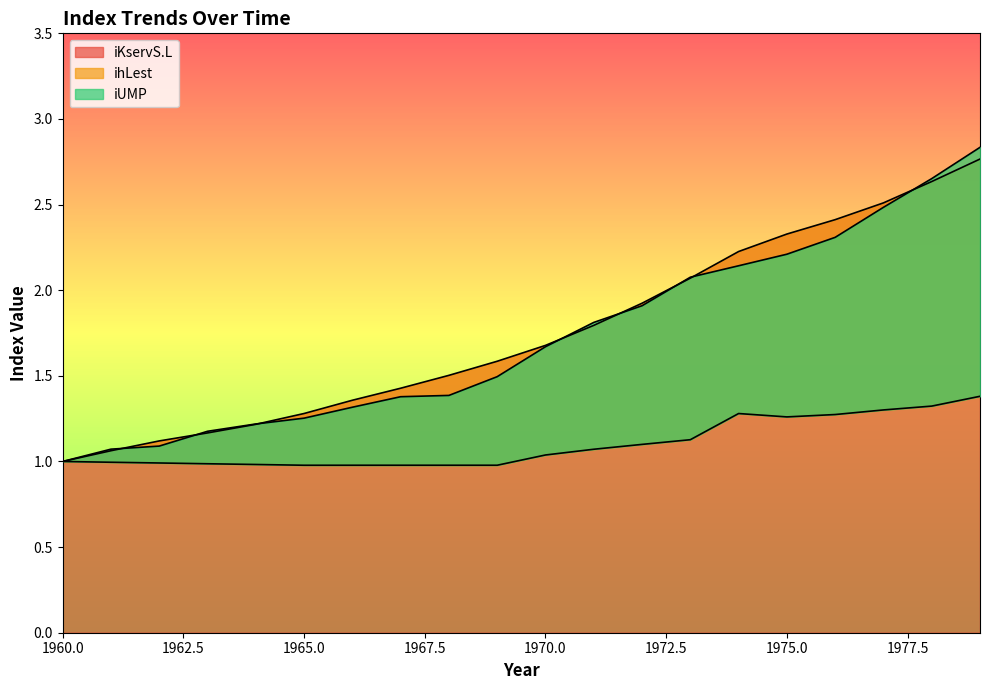

Between 1971 and 1977, which series saw the biggest shift?

iKservS.L